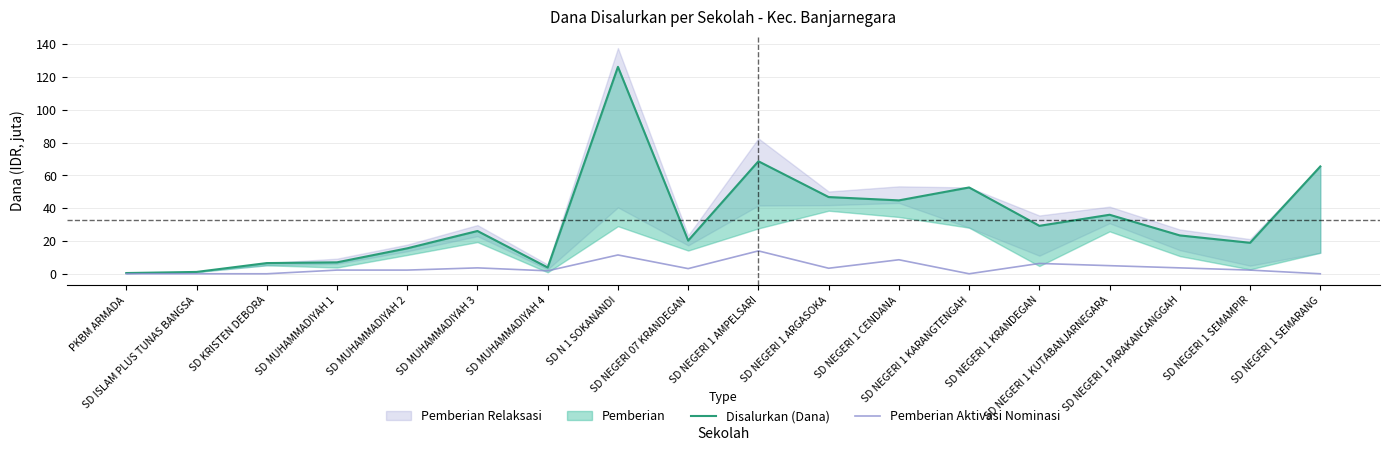

Which series changed the most between SD N 1 SOKANANDI and SD NEGERI 1 SEMAMPIR?

Disalurkan (Dana)